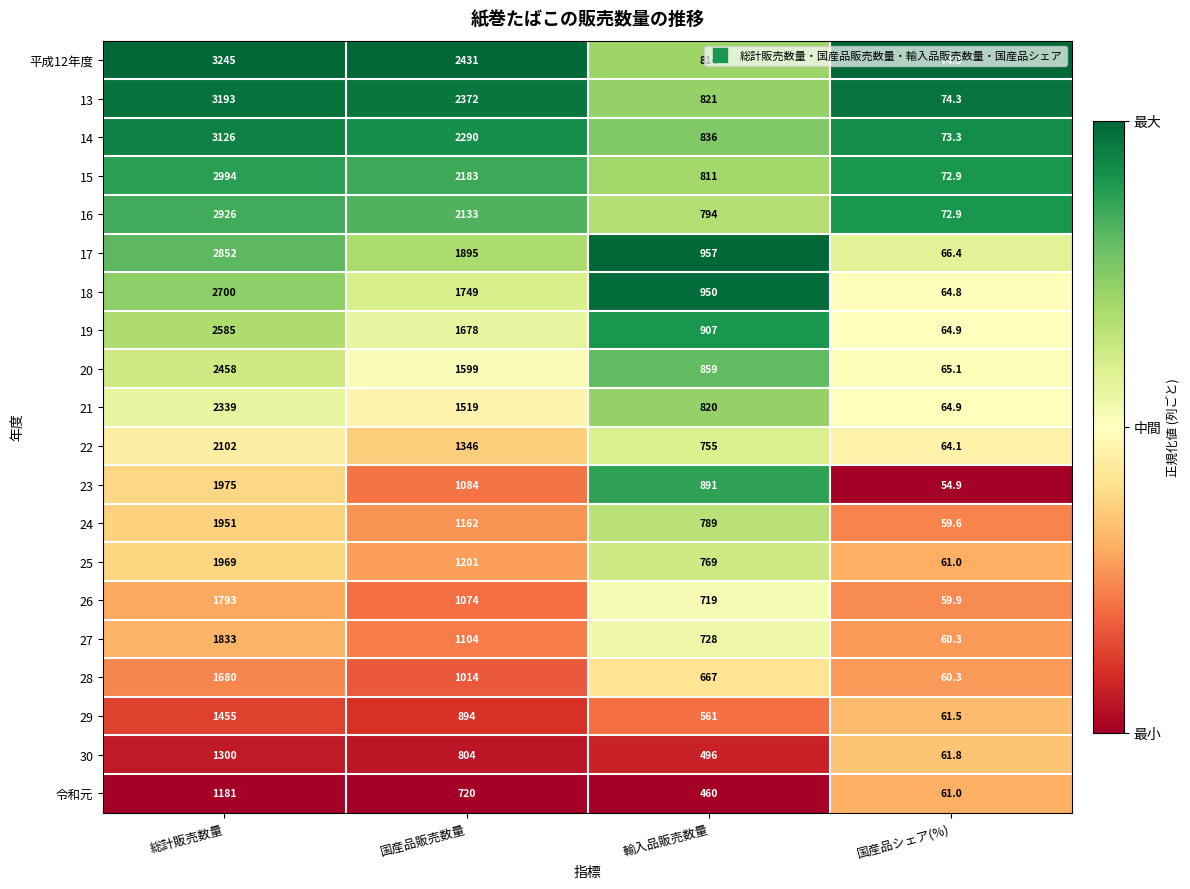

What is the total value across all series at 国産品シェア(%)?

1298.8